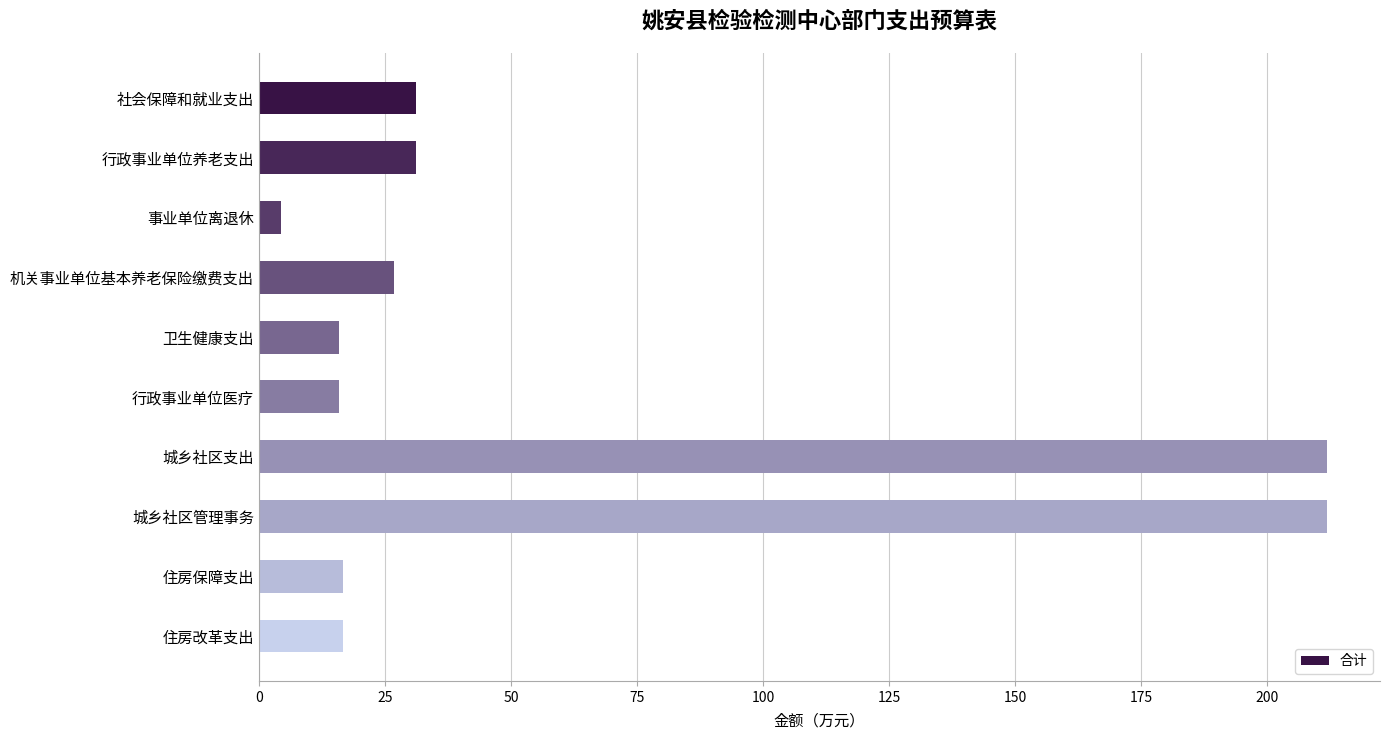

What is the label of the 10th bar from the bottom?

社会保障和就业支出